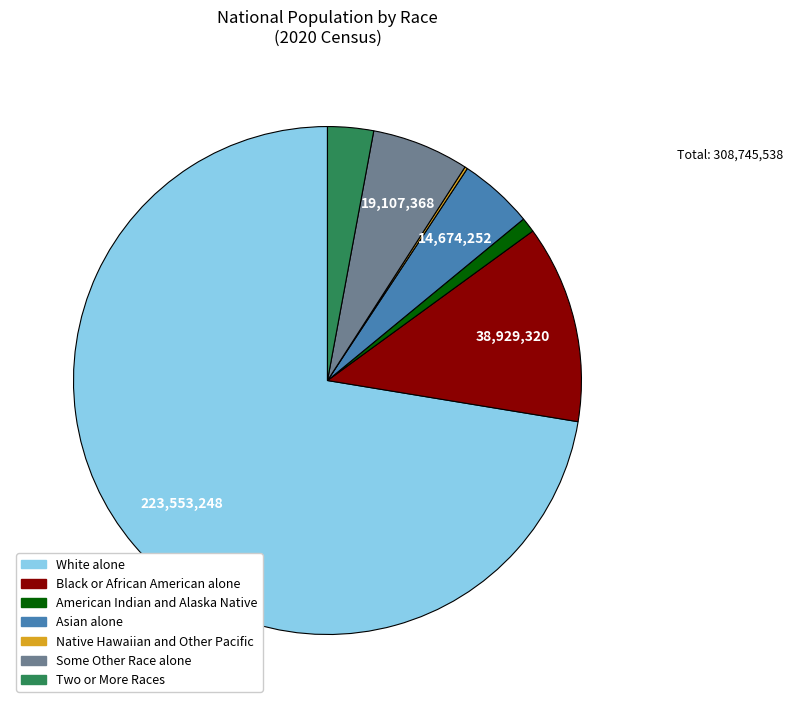

Which has a higher value, Asian alone or Two or More Races?

Asian alone